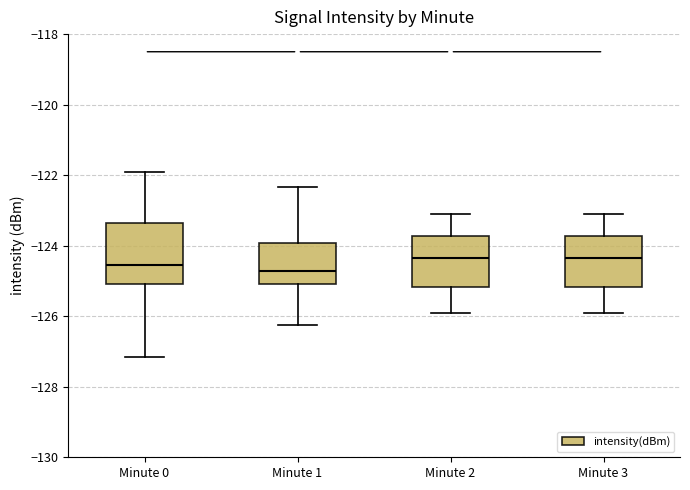

Reading left to right, transcribe this box plot: for each box, give where its median line is, the range the box spans, and where its two whiskers end, as read against the y-axis. The values are not printed on the chart, so give them approximately, as read against the axis.

Minute 0: median -124.6, box -125.0 to -123.4, whiskers -127.2 to -122.0
Minute 1: median -124.8, box -125.0 to -124.0, whiskers -126.2 to -122.4
Minute 2: median -124.4, box -125.2 to -123.8, whiskers -125.8 to -123.0
Minute 3: median -124.4, box -125.2 to -123.8, whiskers -125.8 to -123.0